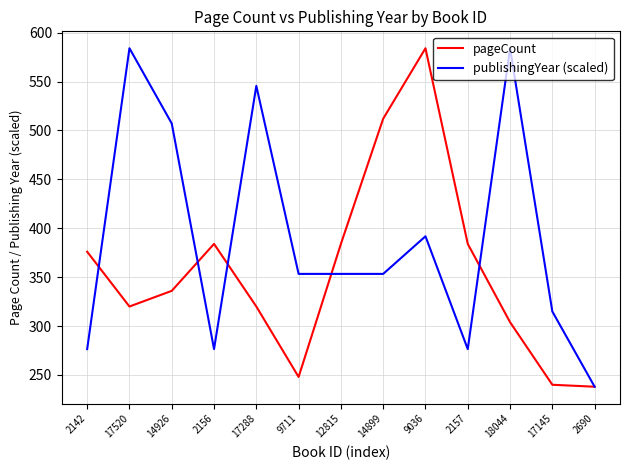

Between which two adjacent categories do publishingYear (scaled) and pageCount first intersect?

2142 and 17520